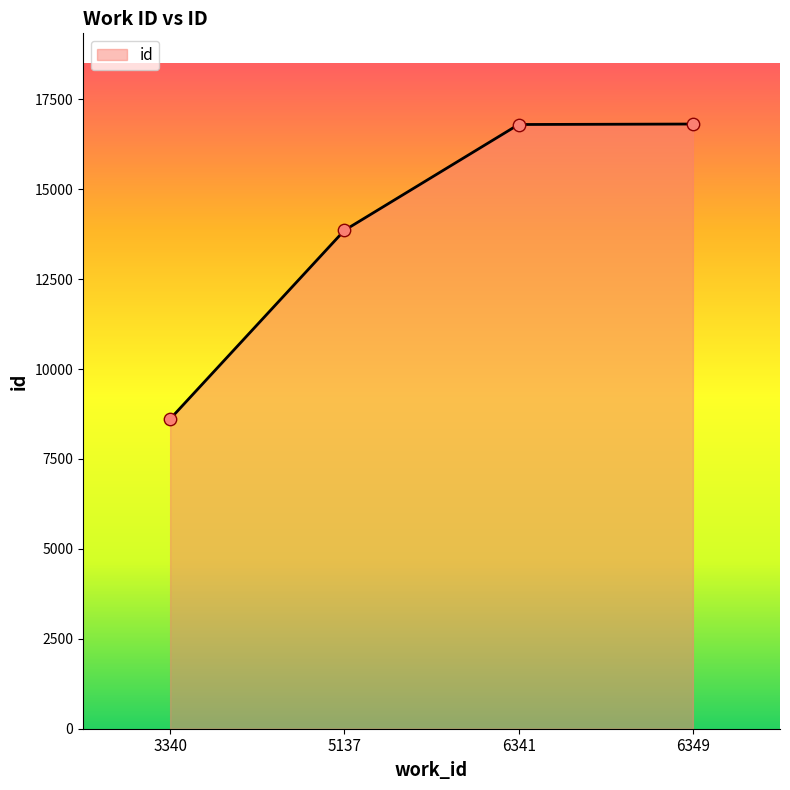

Approximately how many times larger is the value at 6341 compared to 3340?

2.0